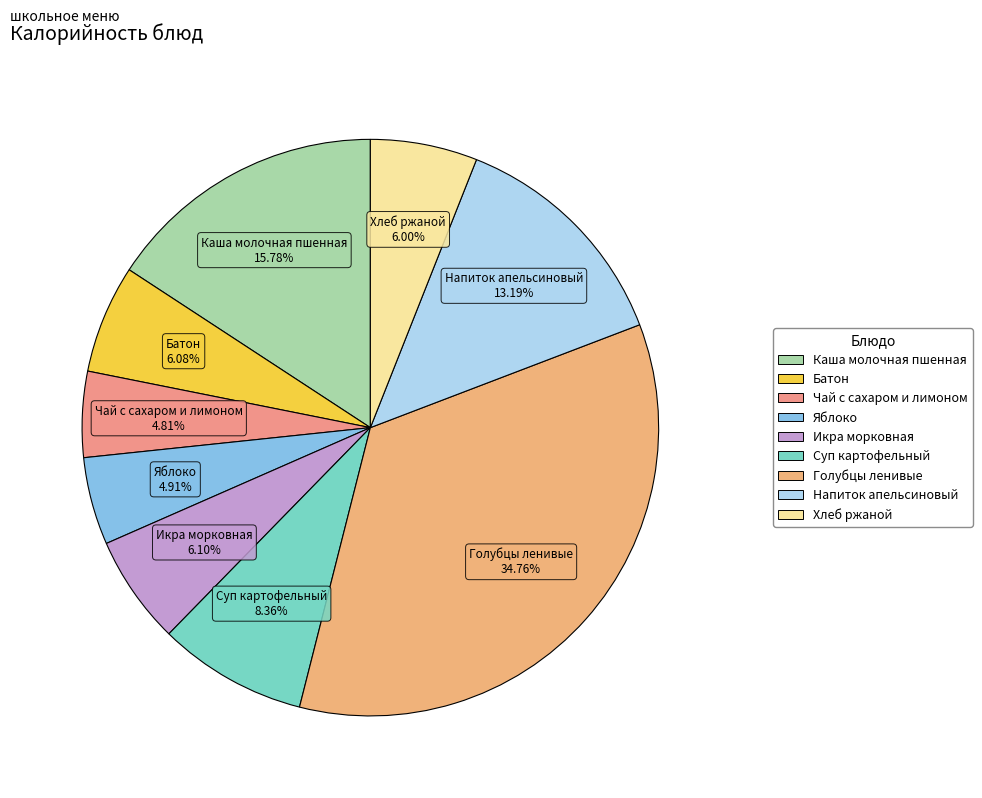

Count the number of slices in the pie.

9